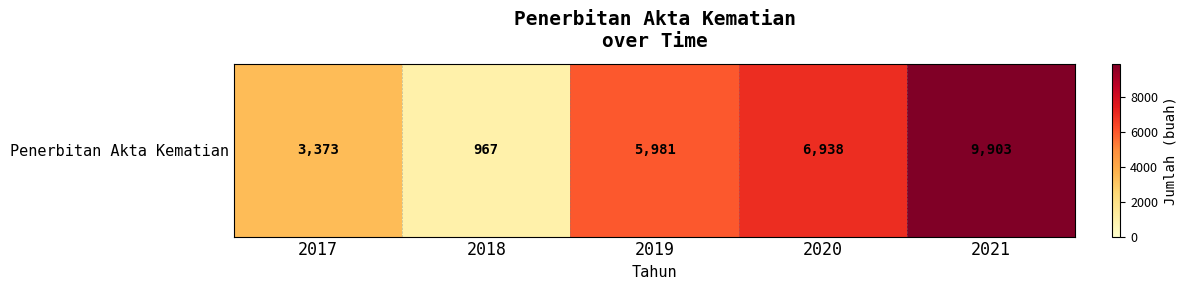

Reading left to right, list all the values displayed in this chart.

2017=3373	2018=967	2019=5981	2020=6938	2021=9903